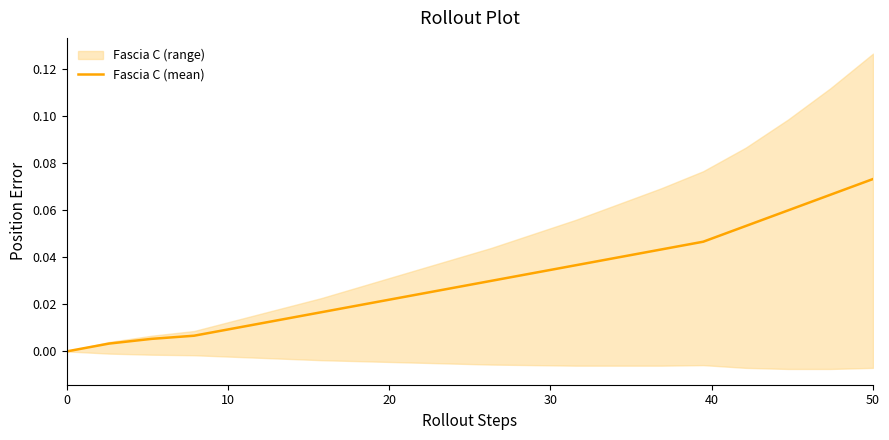

Reading left to right, transcribe all the data shown in this chart.

0.0	0.0	0.0	0.0	0.0	0.0	0.0	0.0	0.0	0.0	0.0	0.0	0.0	0.0	0.0	0.0	0.1	0.1	0.1	0.1